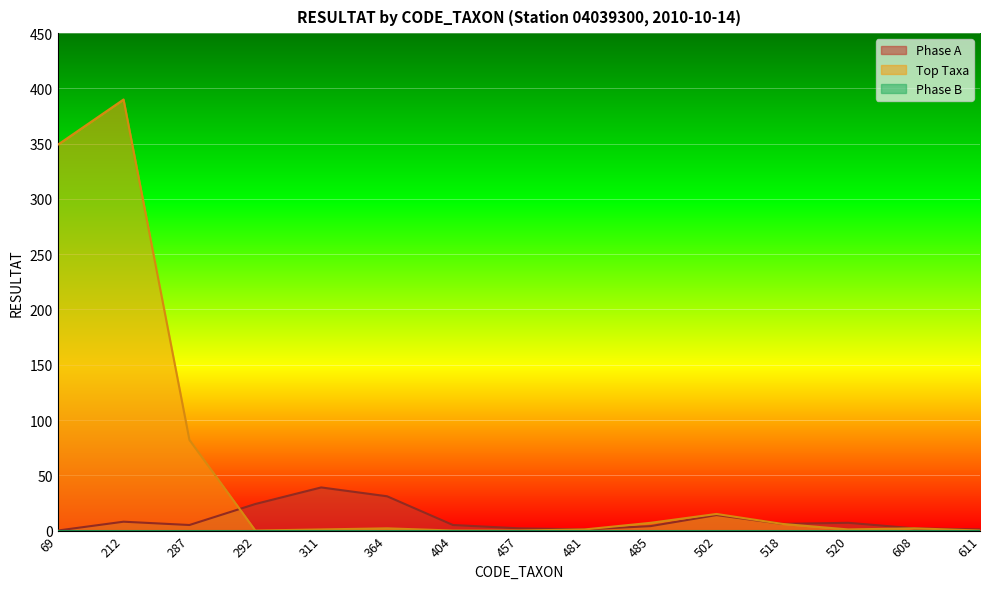

Which label corresponds to the smallest value in the chart?

69